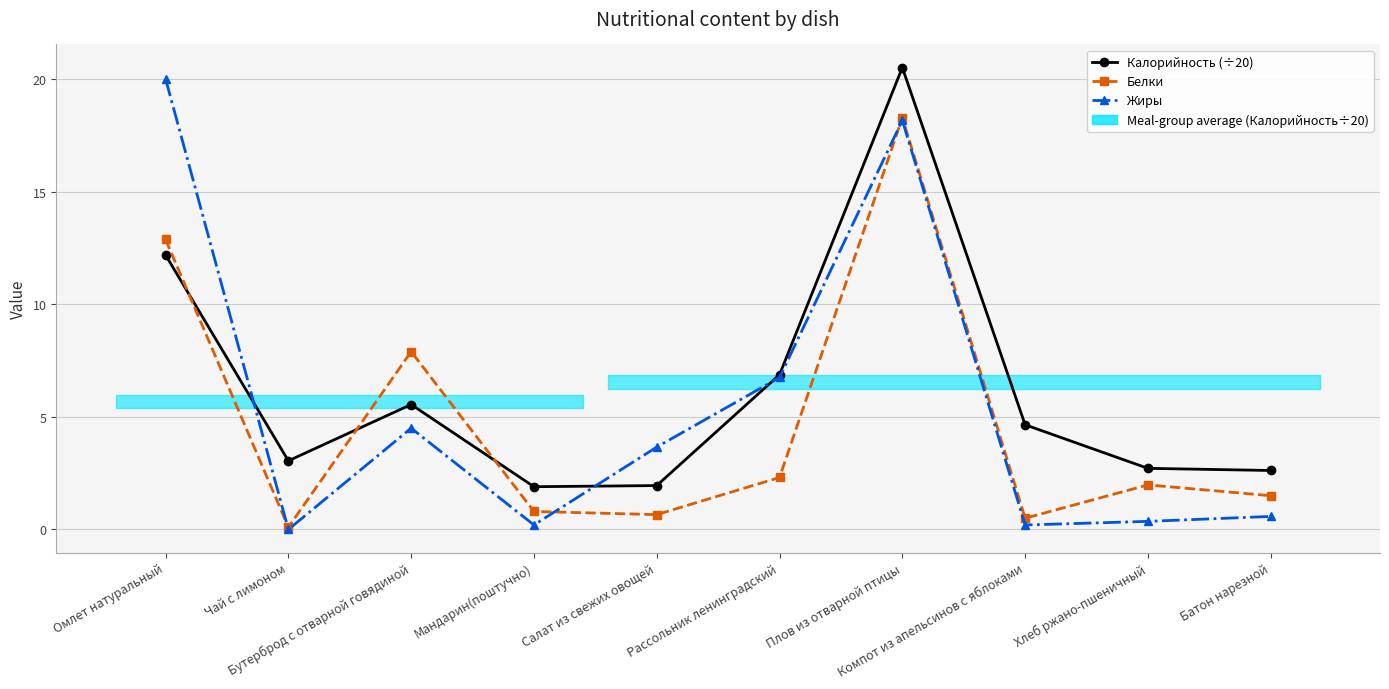

True or false: Белки and Калорийность (÷20) cross at least once.

True